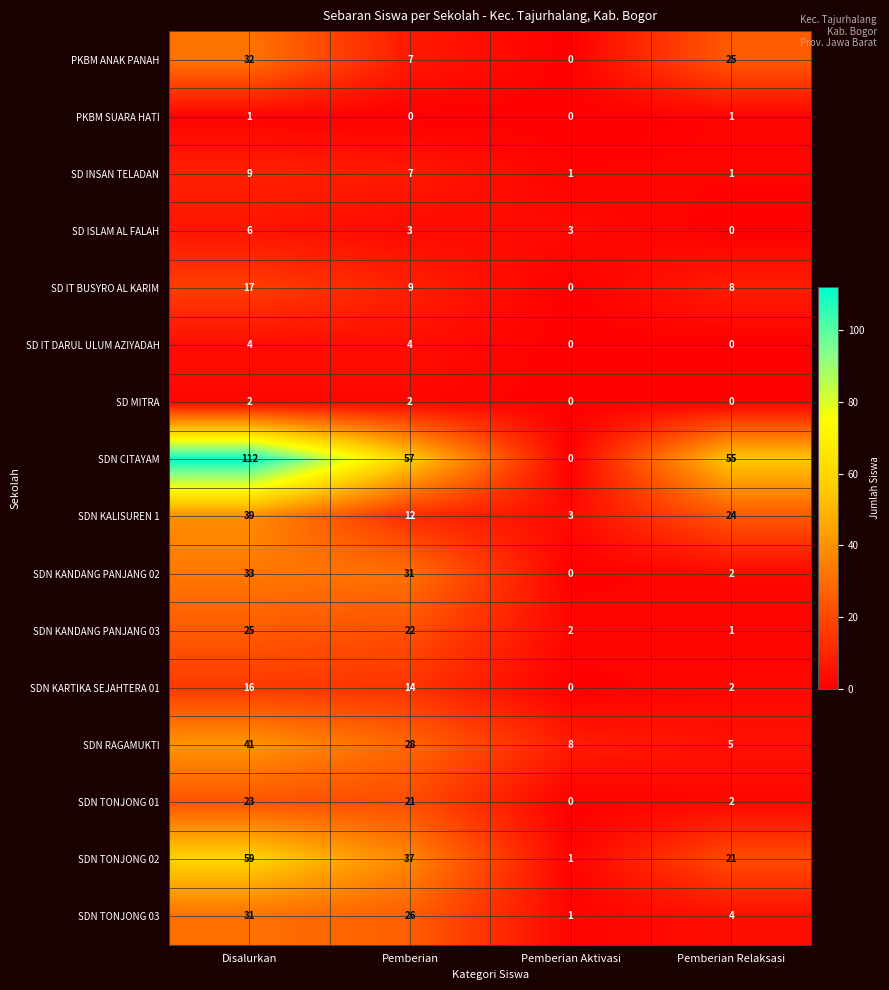

What is the difference between the highest and lowest values at Pemberian Relaksasi?

55